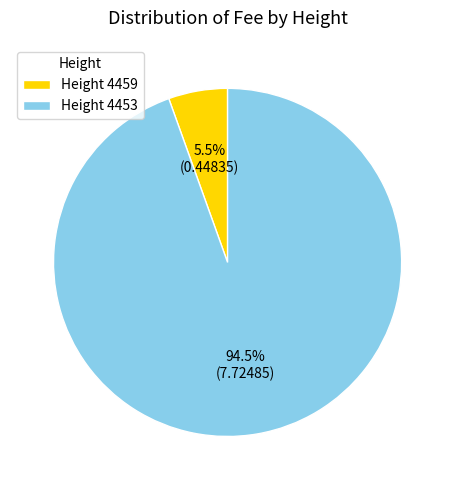

Rank the categories by value from lowest to highest.

Height 4459, Height 4453